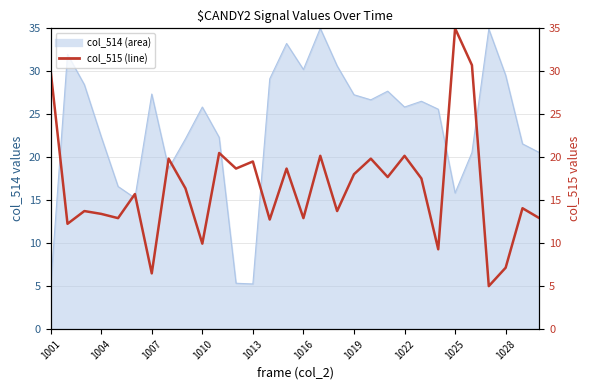

How many values are below 16?

15